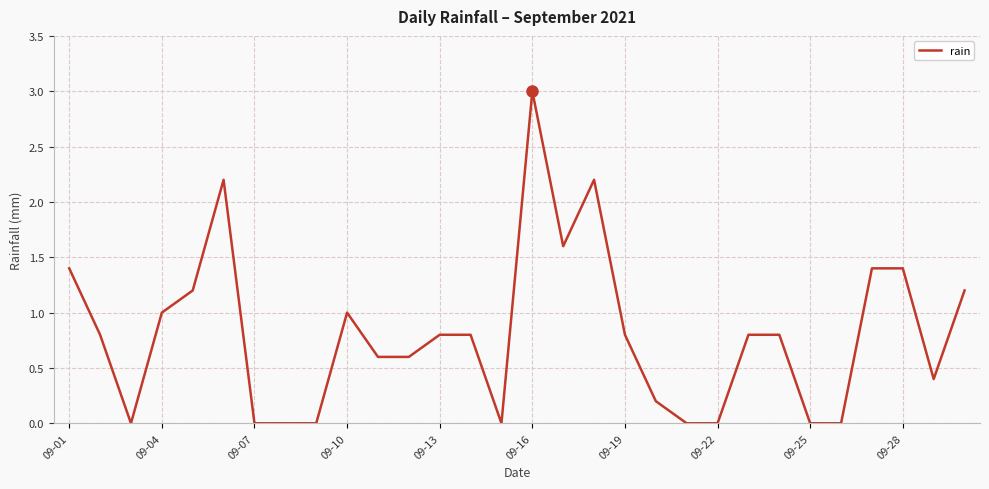

What is the greatest value displayed?

3.0